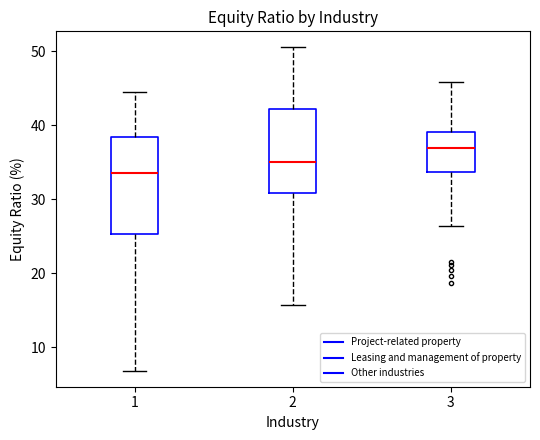

Which box has the highest median line?

3